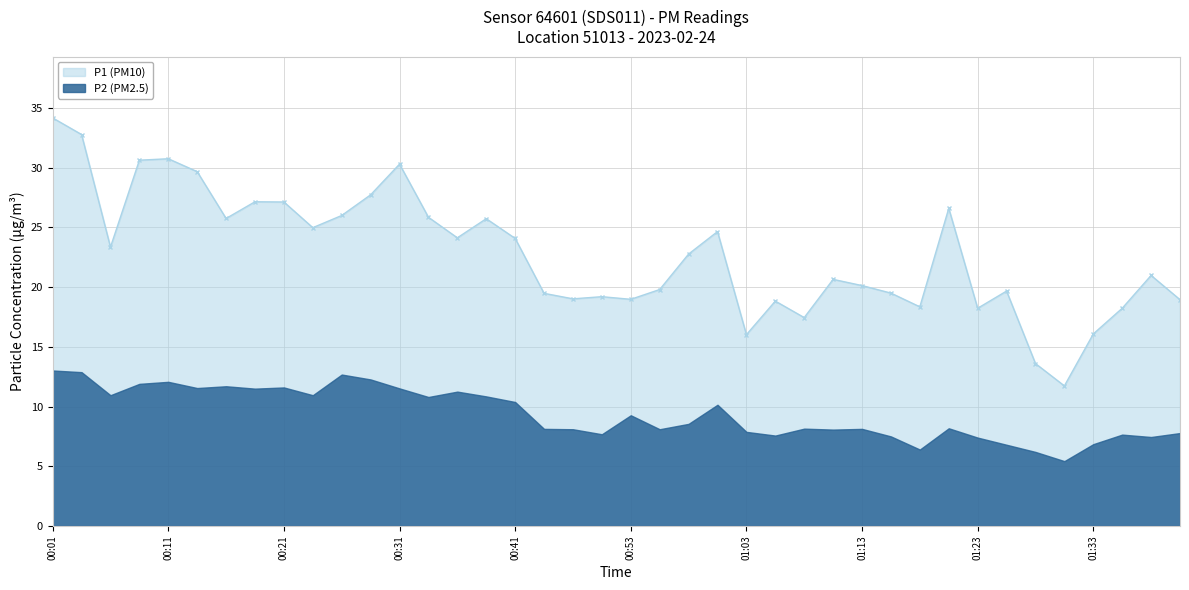

What is the label of the 28th point from the left?

01:10